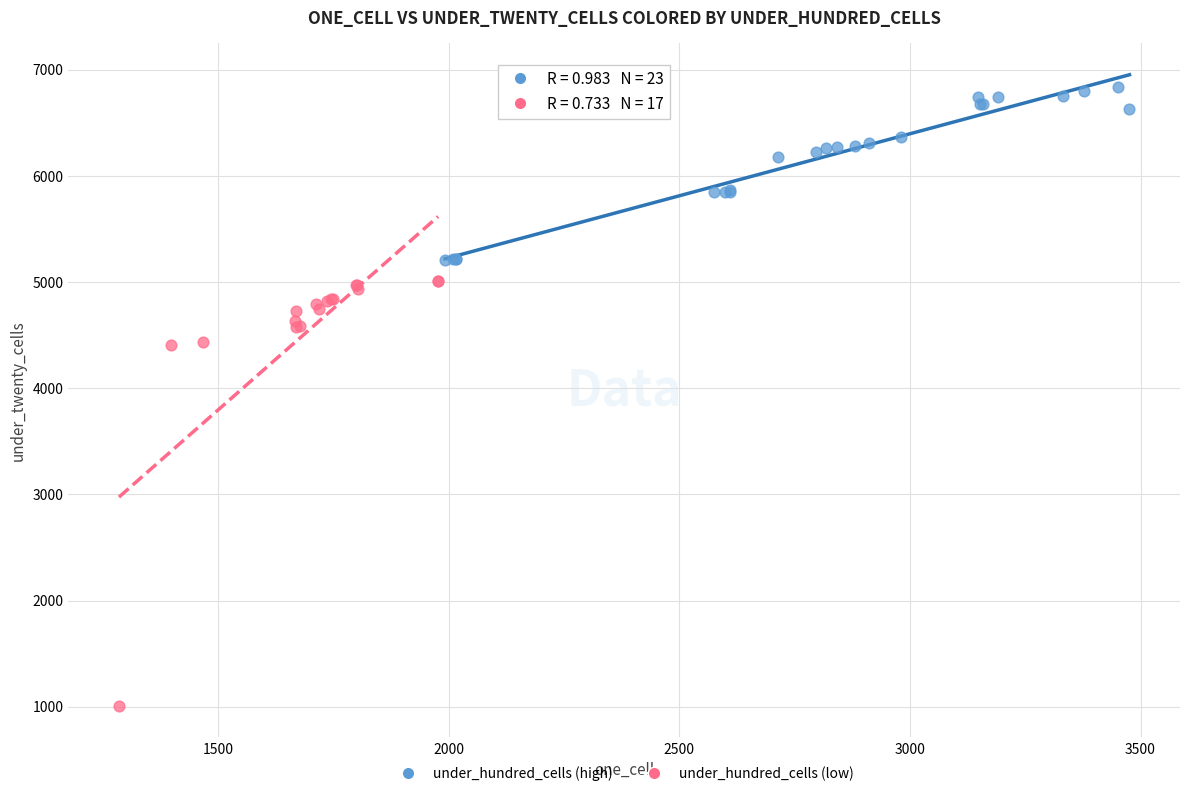

What are all the series names shown in the legend?

under_hundred_cells (high), under_hundred_cells (low)